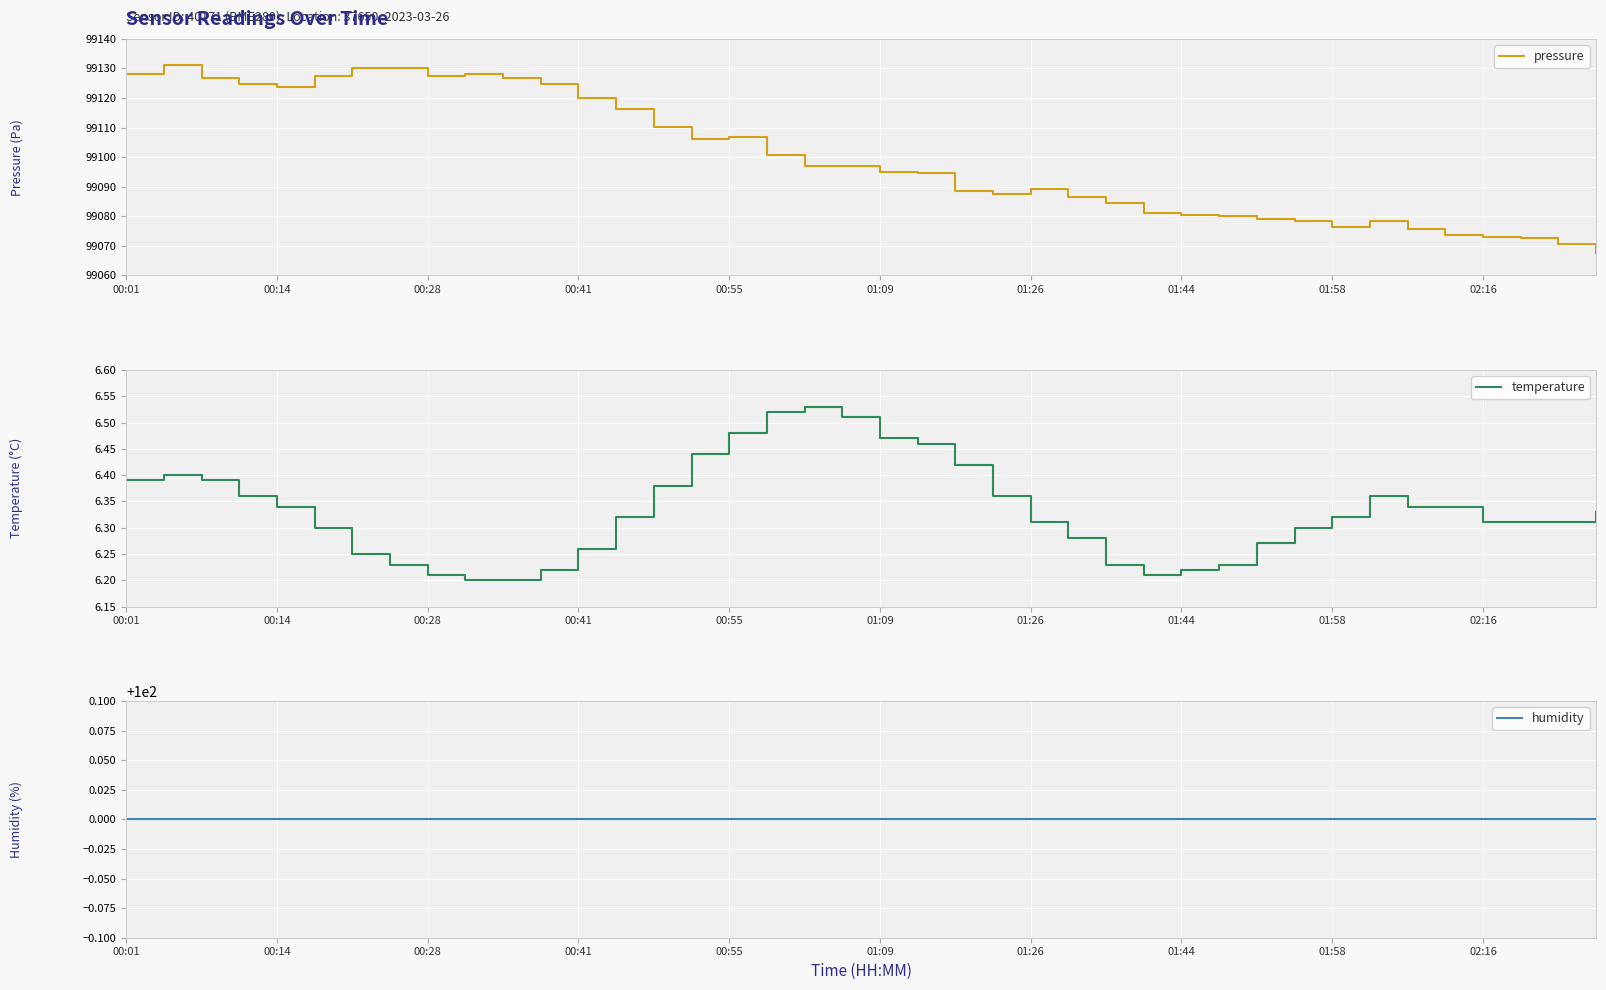

The value of pressure at 01:58 is 159716.1. True or false?

False